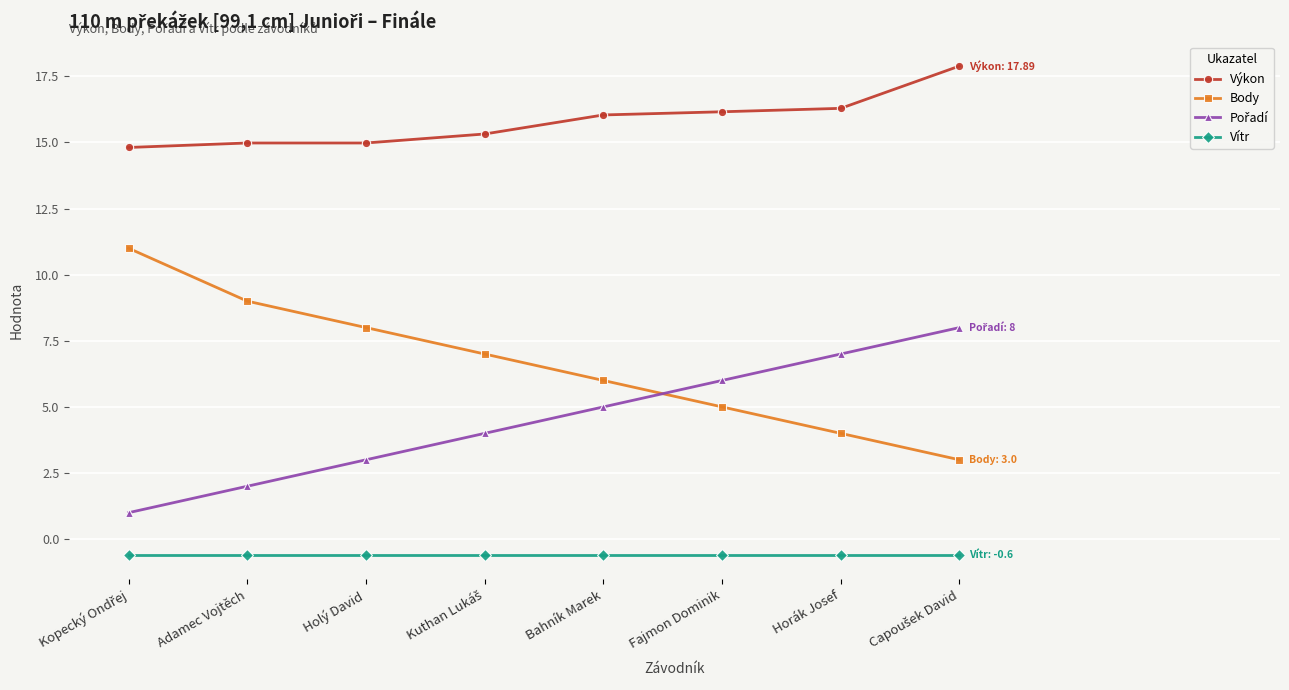

True or false: Body has more than 1 points higher than both neighbors.

False